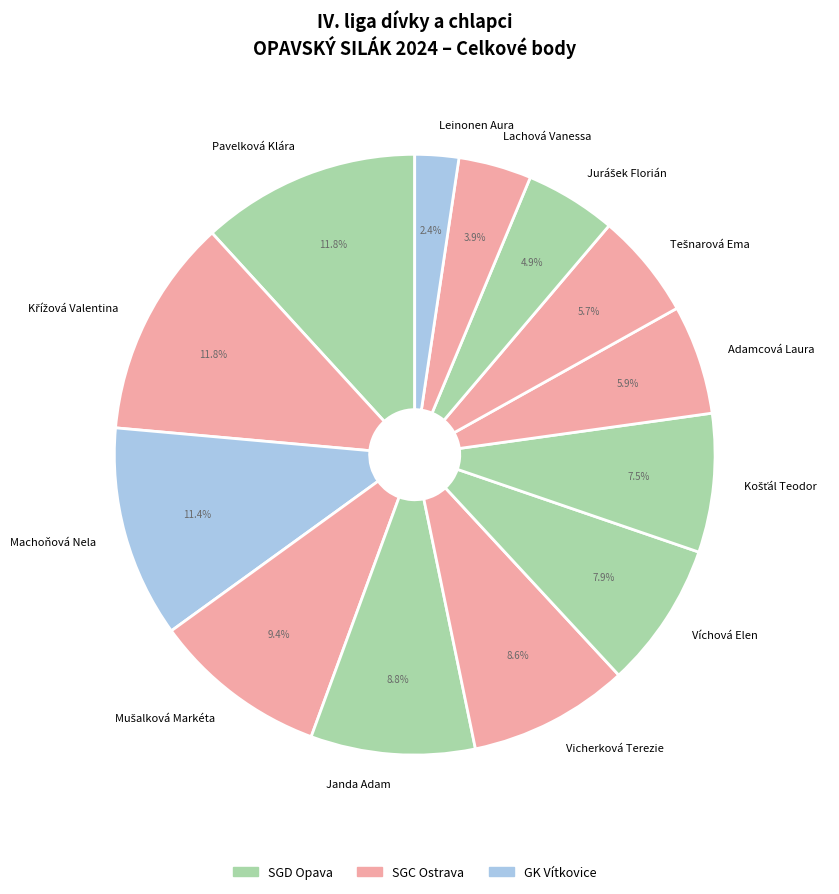

Do Lachová Vanessa and Adamcová Laura together represent more than half of the pie?

No